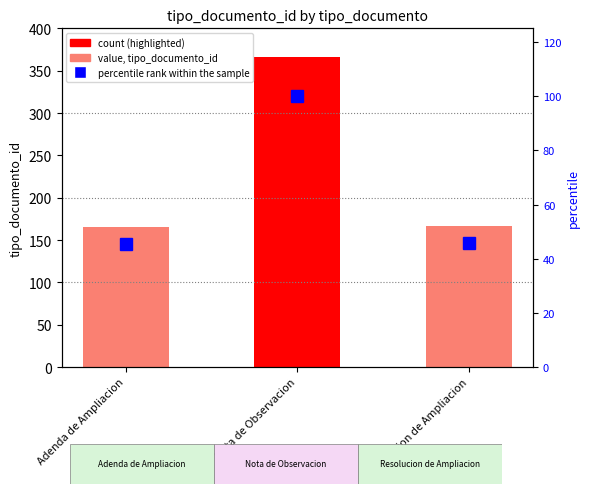

At which category is the sum across all series the highest?

Nota de Observacion